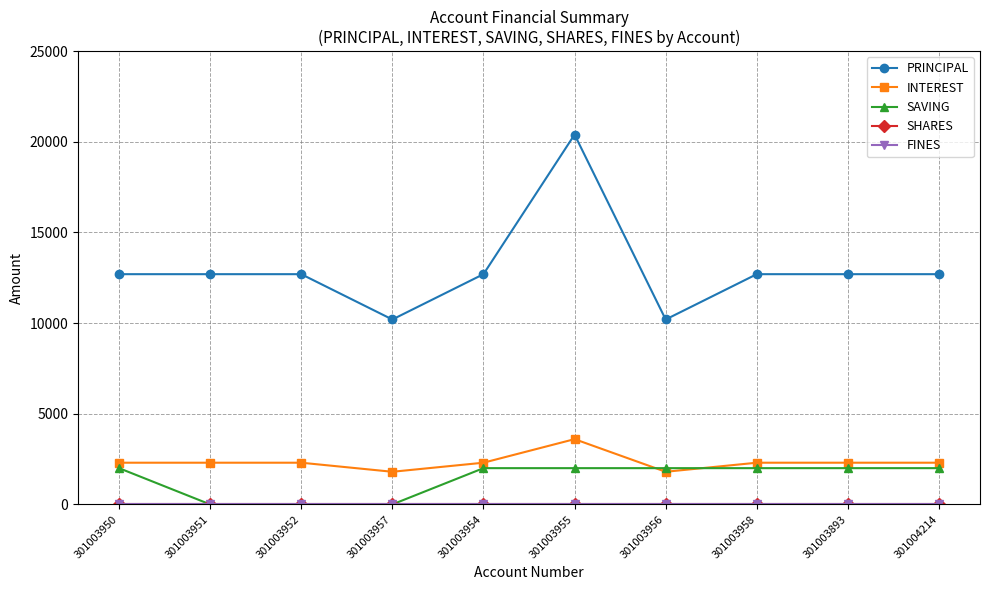

Is this an area chart (filled region under the line)?

No